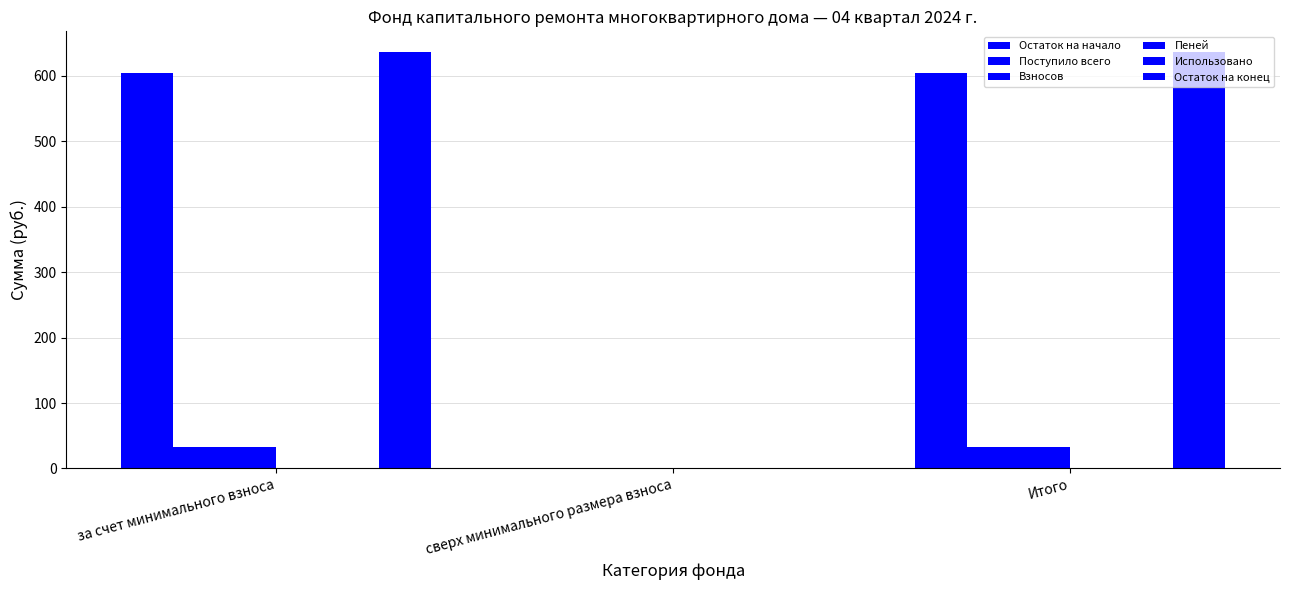

Rank the series by their maximum value, from lowest to highest.

Использовано, Пеней, Взносов, Поступило всего, Остаток на начало, Остаток на конец